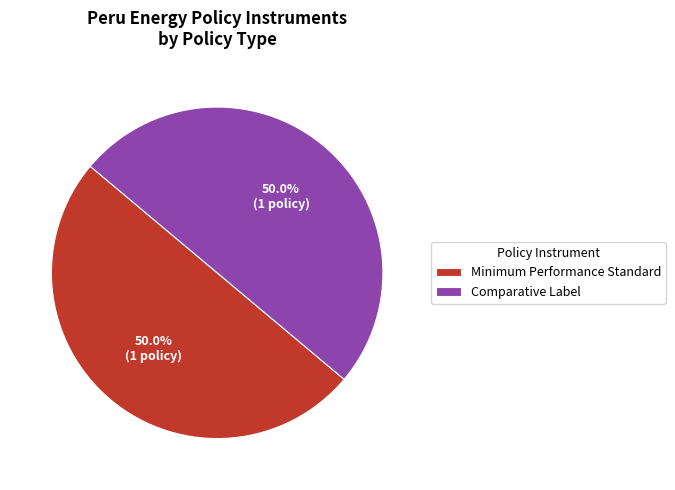

What portion of the pie excludes Minimum Performance Standard?

50.0%